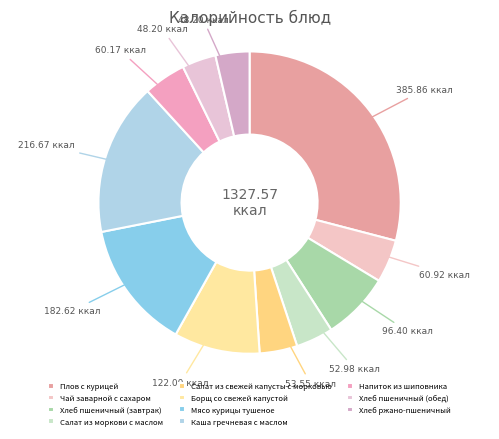

To the nearest percent, what portion does Борщ со свежей капустой represent?

9%